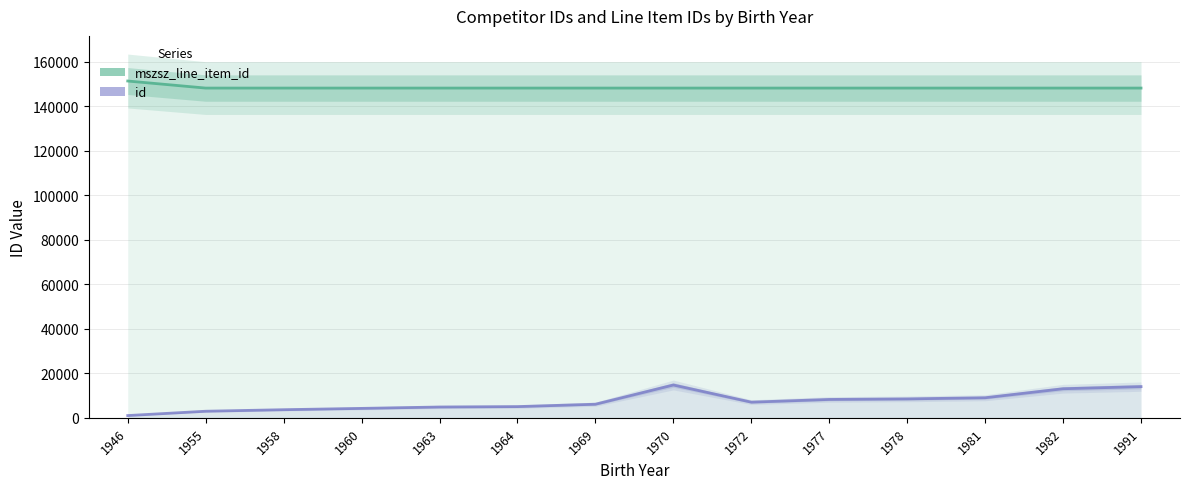

What is the maximum value for mszsz_line_item_id?

151273